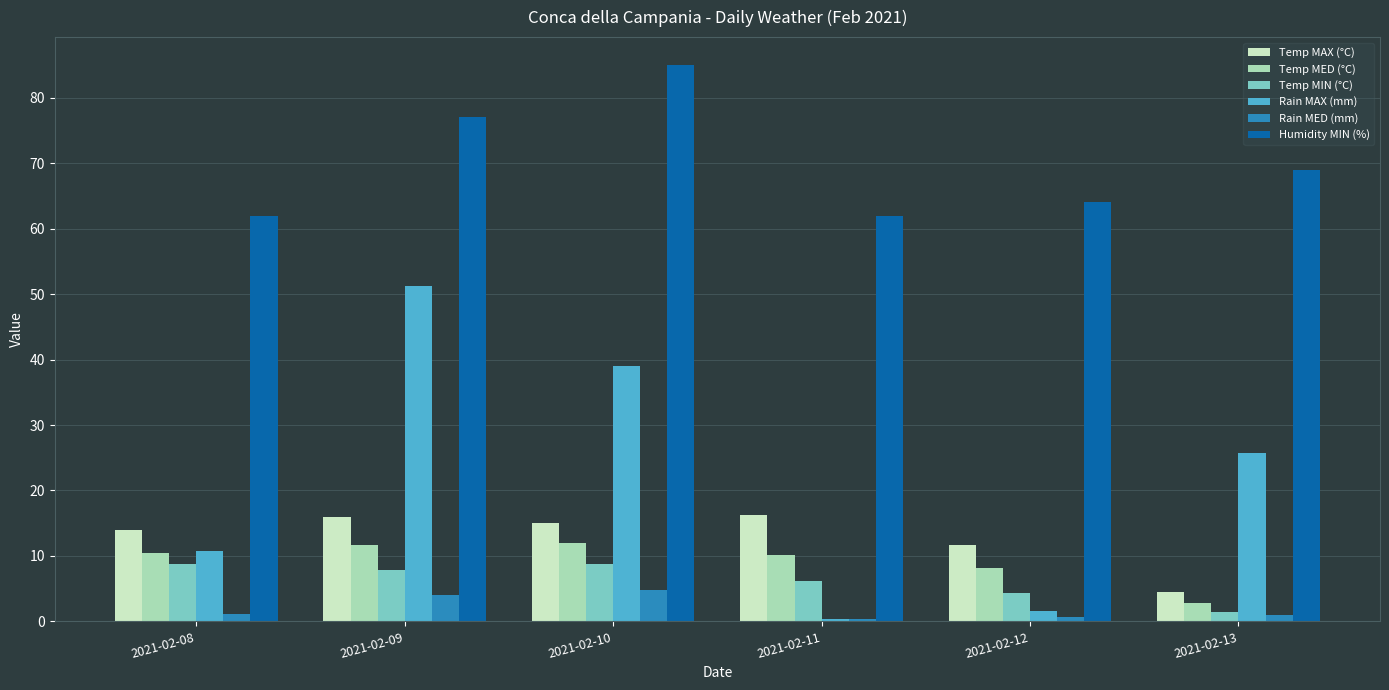

What is the spread (max minus min) of values at 2021-02-10?

80.2